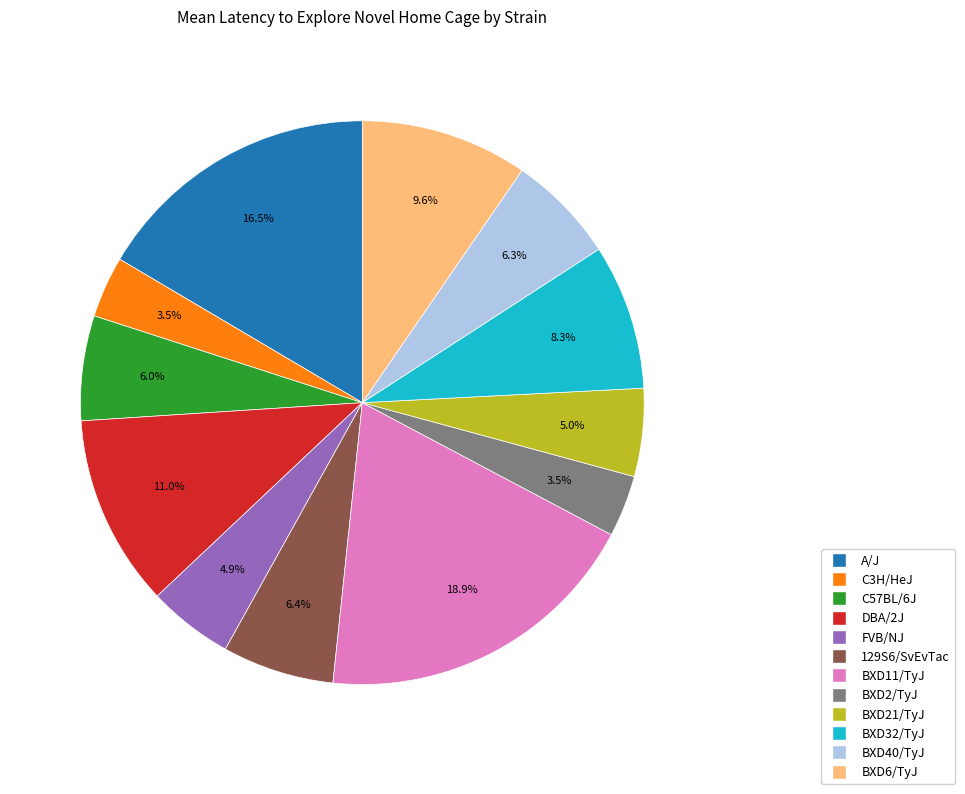

How many segments does this pie chart have?

12